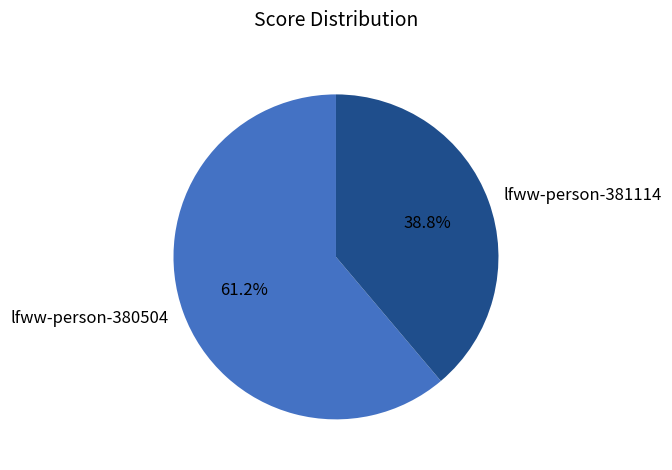

Rank the categories by value from highest to lowest.

lfww-person-380504, lfww-person-381114